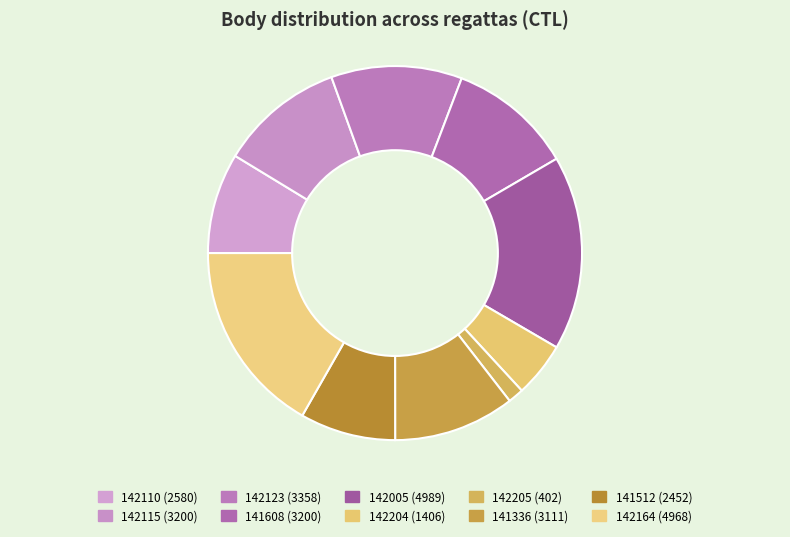

What is the ratio of the value at 141608 to the value at 141336?

1.0